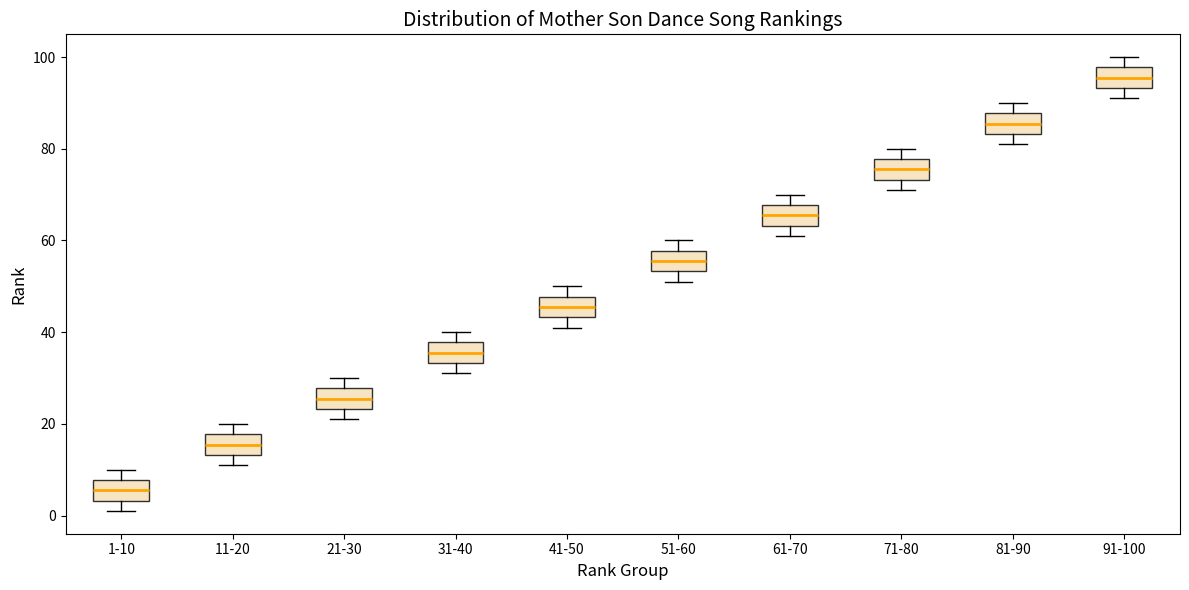

Reading left to right, read every box against the y-axis: the position of its median line, the range the box covers, and the ends of its whiskers. The values are not printed on the chart, so give them approximately, as read against the axis.

1-10: median 6, box 4 to 8, whiskers 2 to 10
11-20: median 16, box 14 to 18, whiskers 12 to 20
21-30: median 26, box 24 to 28, whiskers 22 to 30
31-40: median 36, box 34 to 38, whiskers 32 to 40
41-50: median 46, box 44 to 48, whiskers 42 to 50
51-60: median 56, box 54 to 58, whiskers 52 to 60
61-70: median 66, box 64 to 68, whiskers 62 to 70
71-80: median 76, box 74 to 78, whiskers 72 to 80
81-90: median 86, box 84 to 88, whiskers 82 to 90
91-100: median 96, box 94 to 98, whiskers 92 to 100